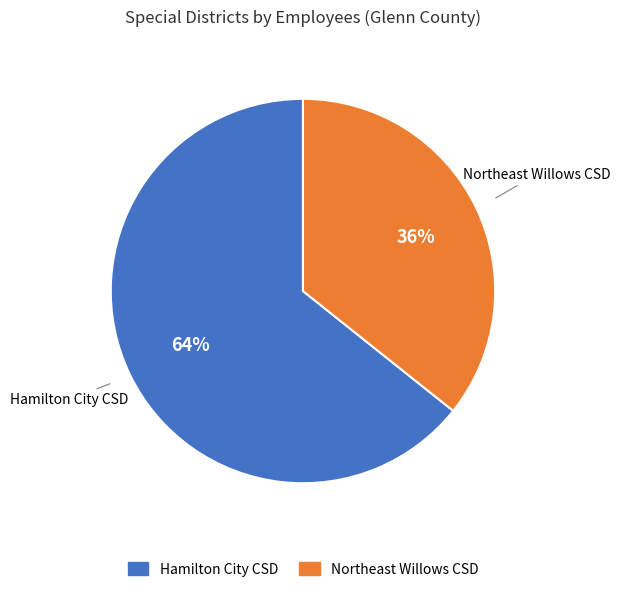

To the nearest percent, what is the average slice percentage?

50%